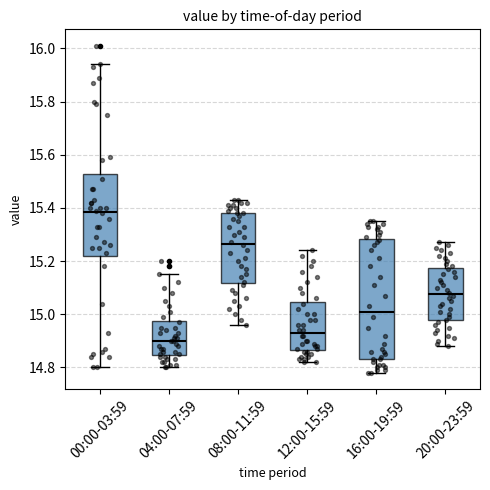

Reading left to right, transcribe this box plot: for each box, give where its median line is, the range the box spans, and where its two whiskers end, as read against the y-axis. The values are not printed on the chart, so give them approximately, as read against the axis.

00:00-03:59: median 15.38, box 15.22 to 15.52, whiskers 14.80 to 15.94
04:00-07:59: median 14.90, box 14.84 to 14.98, whiskers 14.80 to 15.16
08:00-11:59: median 15.26, box 15.12 to 15.38, whiskers 14.96 to 15.44
12:00-15:59: median 14.94, box 14.86 to 15.04, whiskers 14.82 to 15.24
16:00-19:59: median 15.02, box 14.84 to 15.28, whiskers 14.78 to 15.36
20:00-23:59: median 15.08, box 14.98 to 15.18, whiskers 14.88 to 15.28